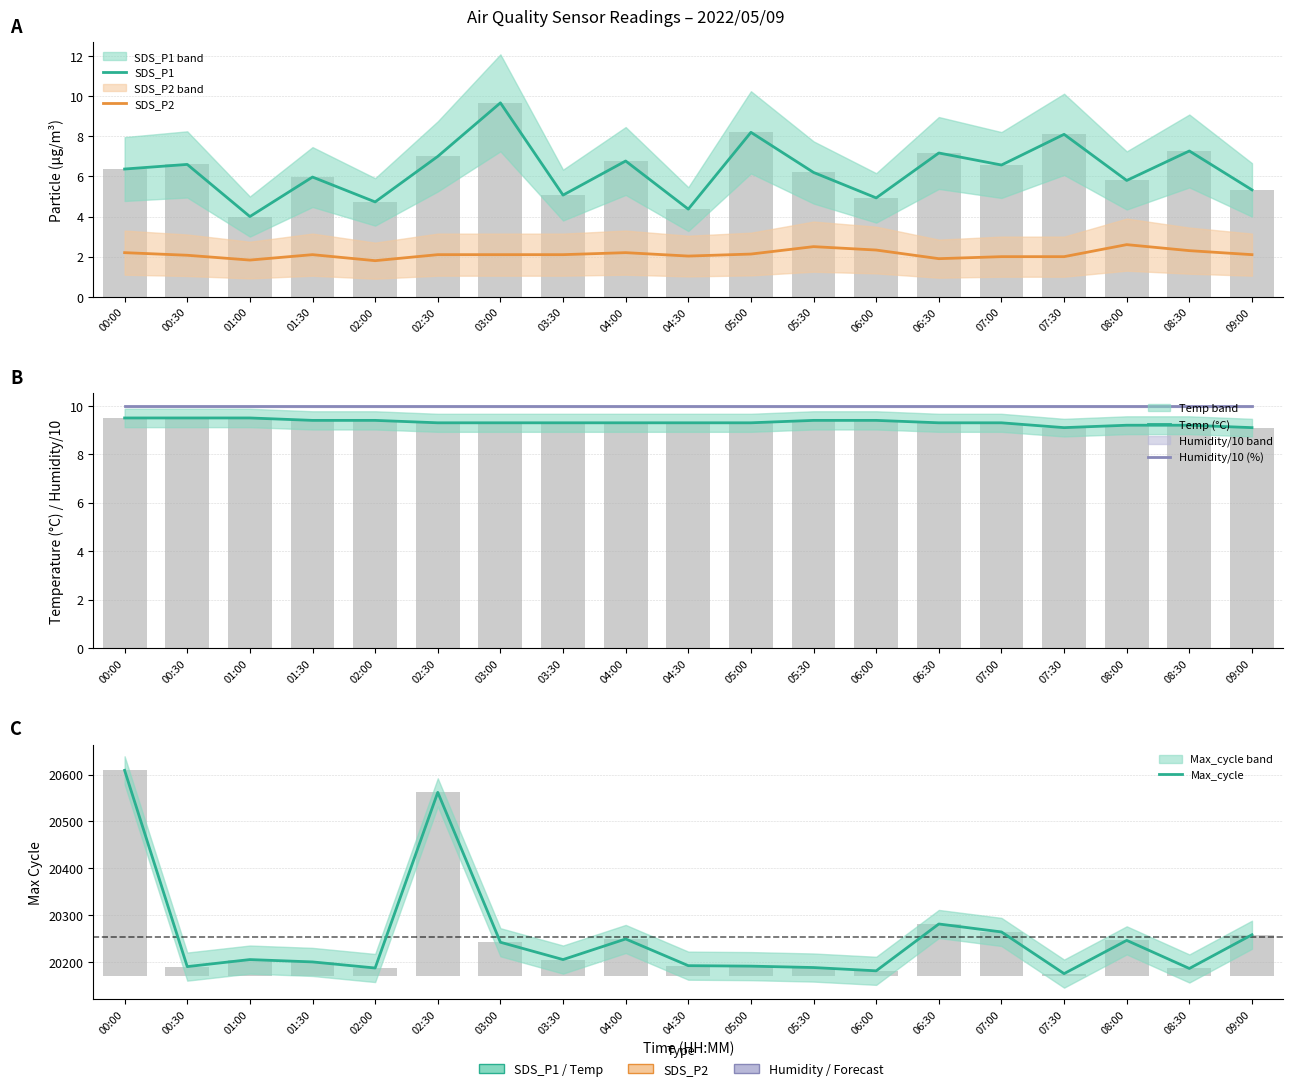

What is the label of the 17th bar from the right?

01:00